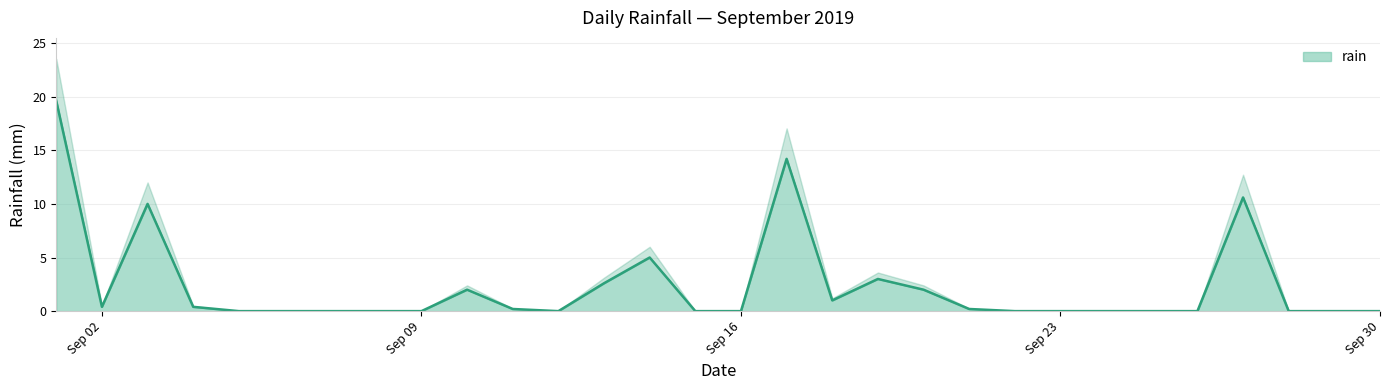

At which label is the value closest to 9?

2019-09-03